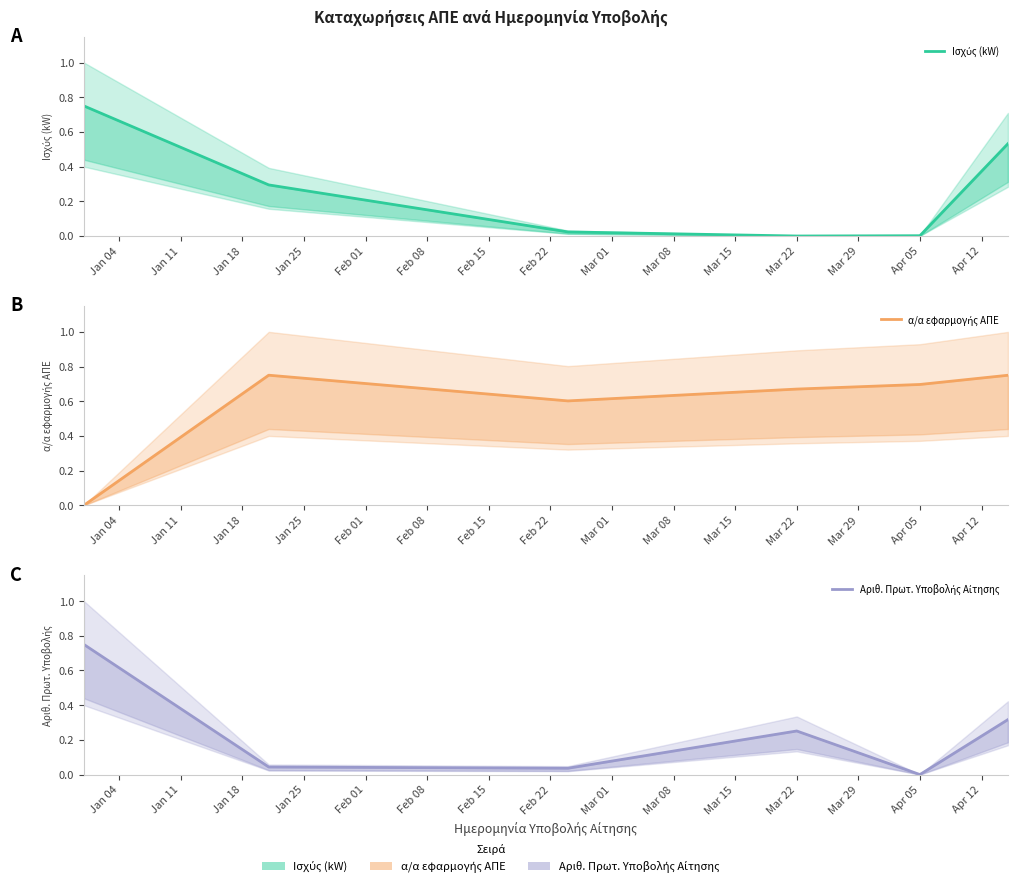

Between which two adjacent categories do Αριθ. Πρωτ. Υποβολής Αίτησης and α/α εφαρμογής ΑΠΕ first intersect?

Jan 04 and Jan 11